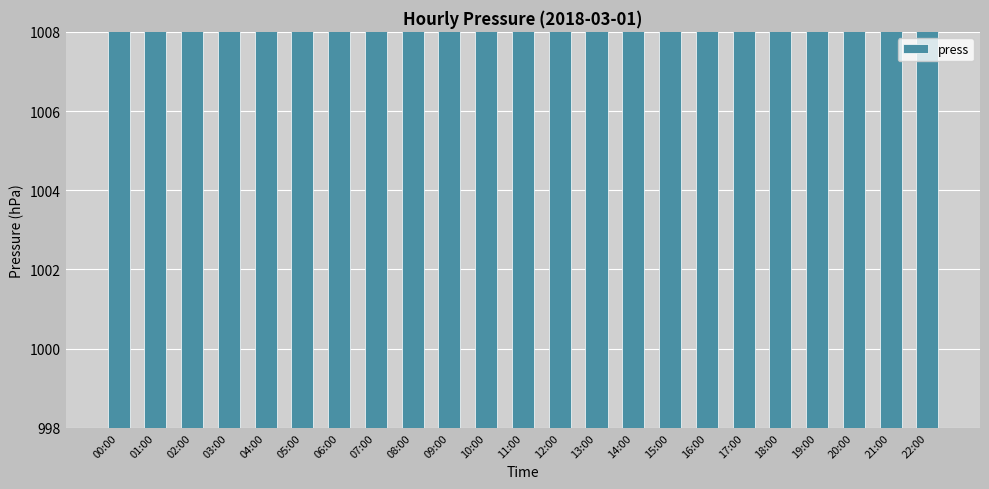

What is the ratio of the value at 19:00 to the value at 07:00?

1.0